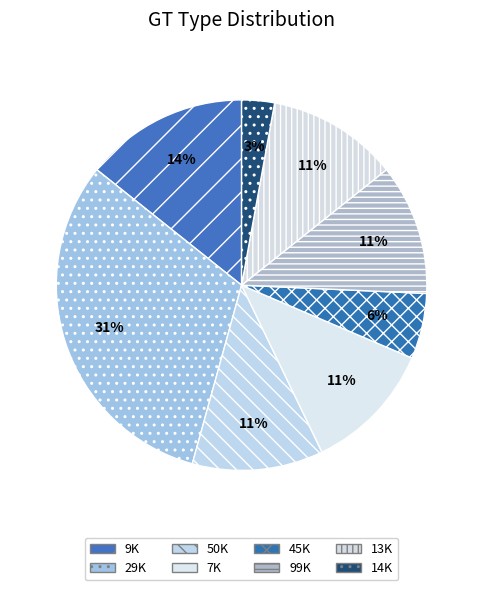

What is the largest slice in the pie chart?

29K